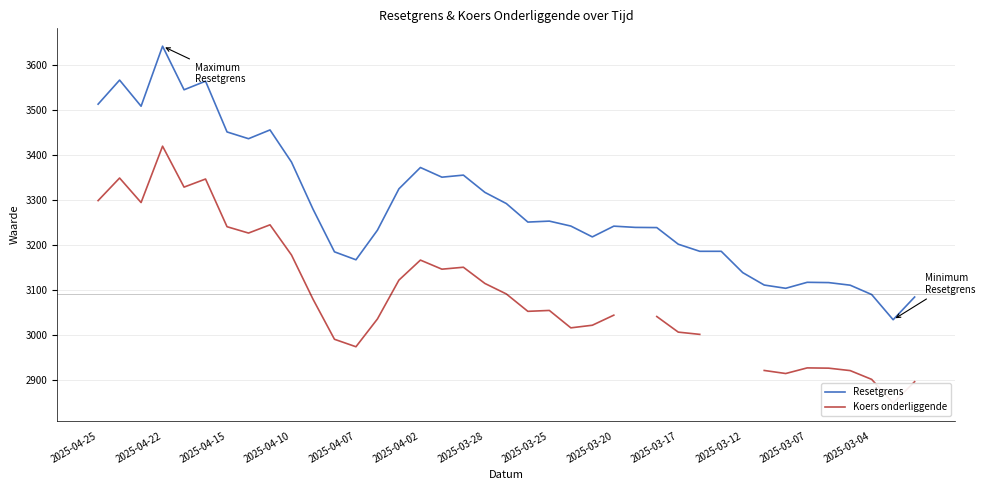

The value of Resetgrens at 2025-04-25 is 3512.8. True or false?

True